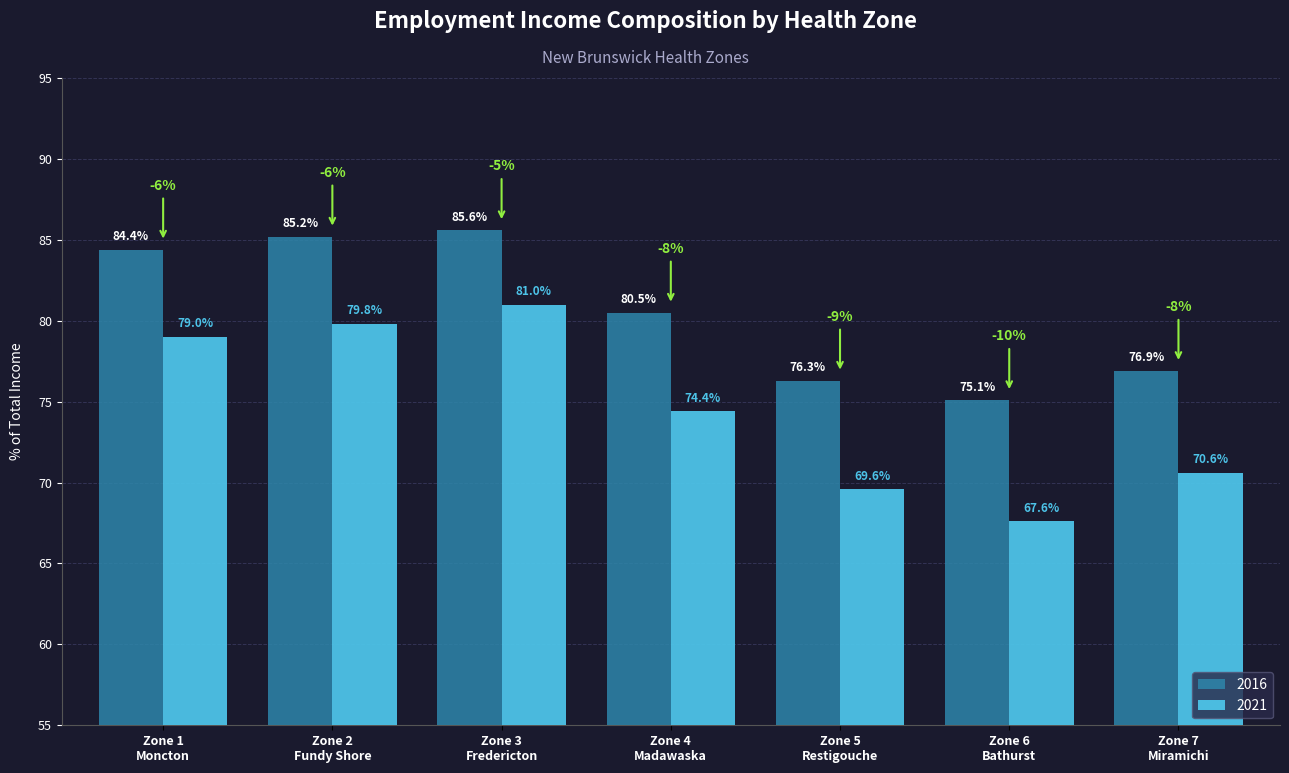

At how many categories does at least one series exceed 78?

4